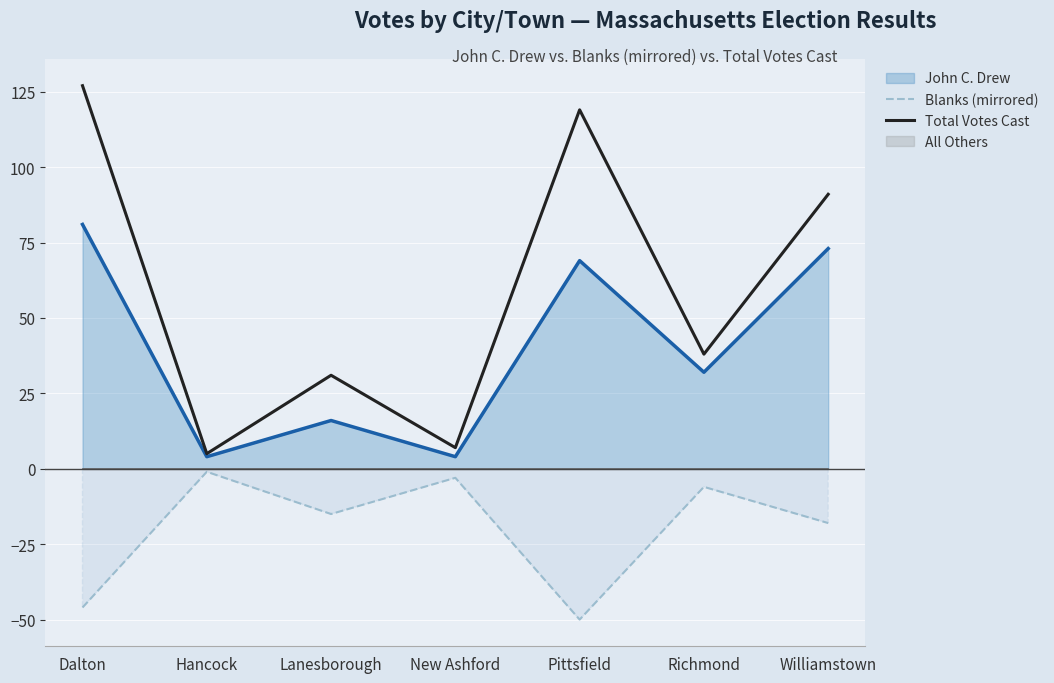

How many lines are shown in the chart?

2